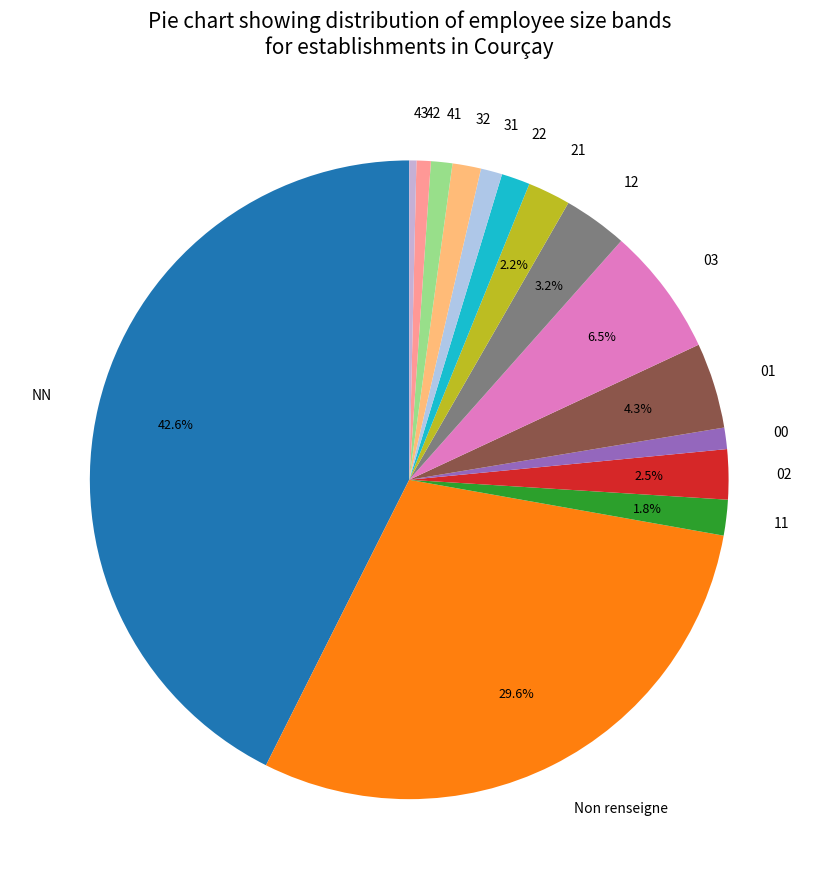

To the nearest percent, what is the difference between the 42 and 32 slice percentages?

1%